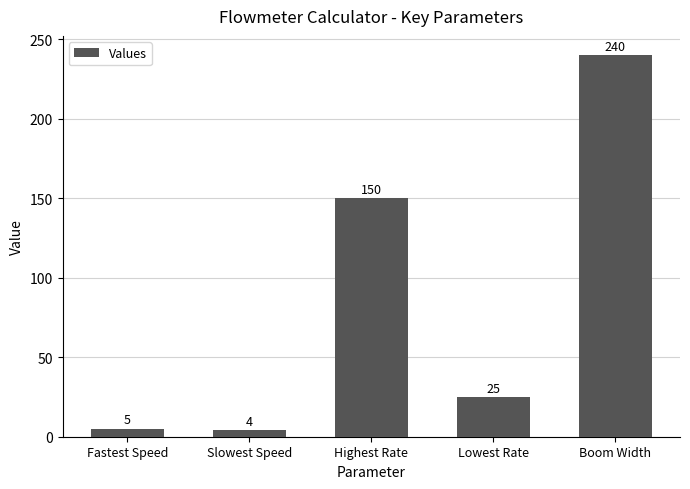

Where is the data nearest to the value 122?

Highest Rate